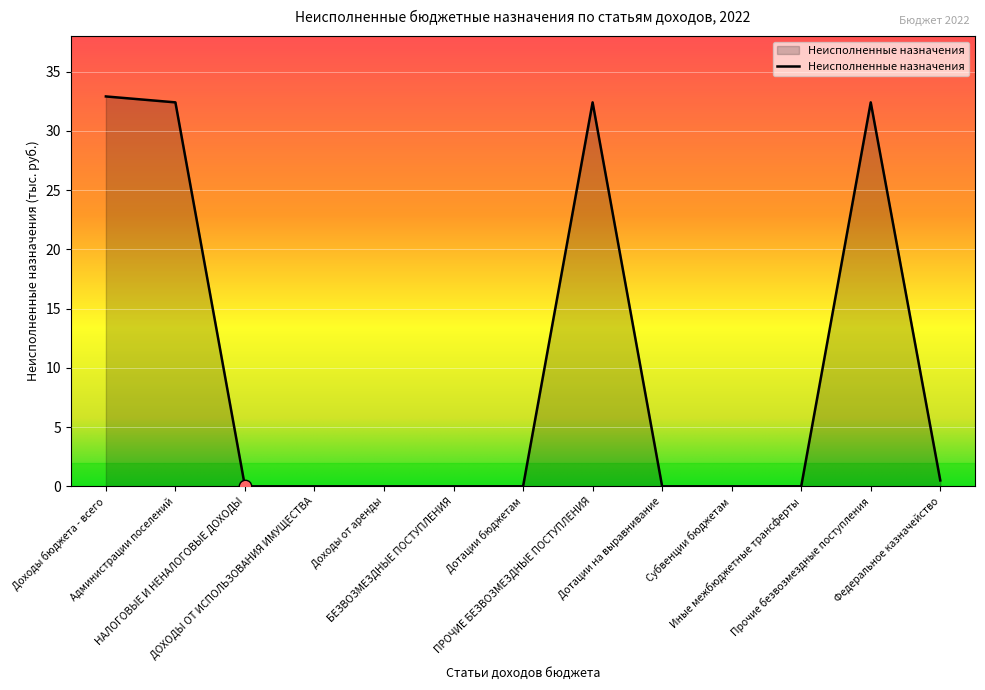

Which has a higher value, Доходы от аренды or Федеральное казначейство?

Федеральное казначейство